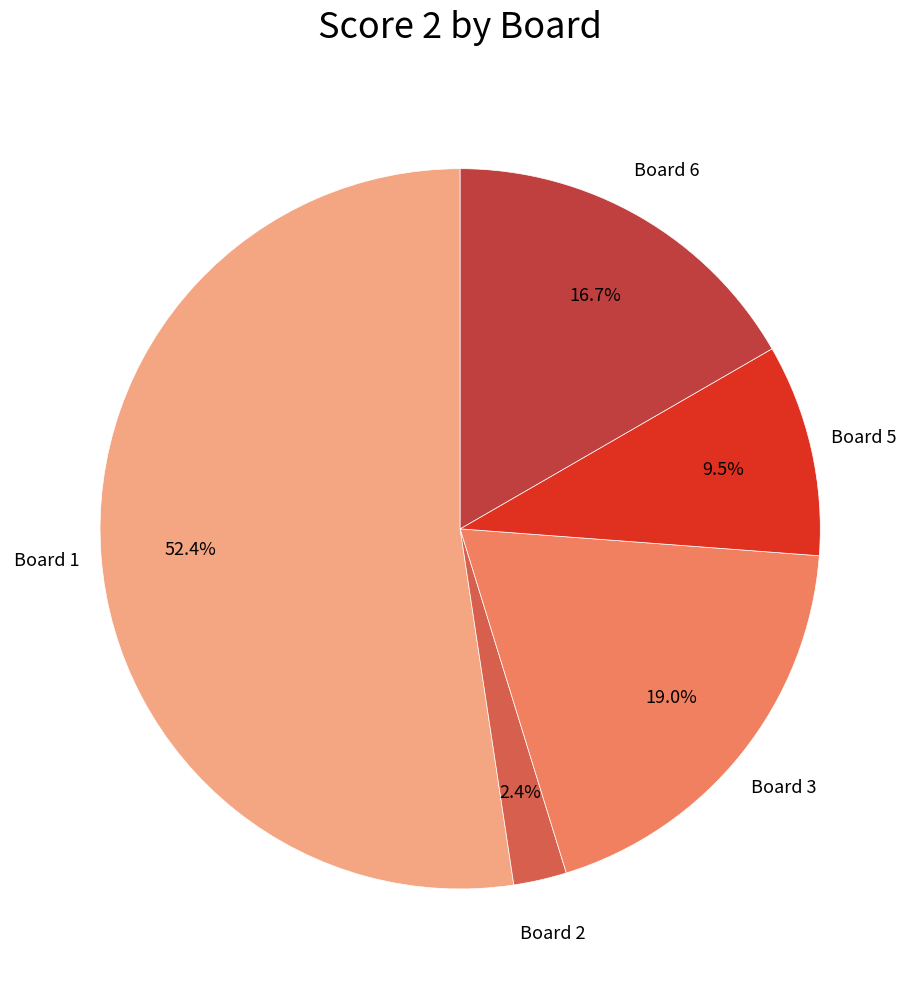

Is there a majority slice in this chart?

Yes